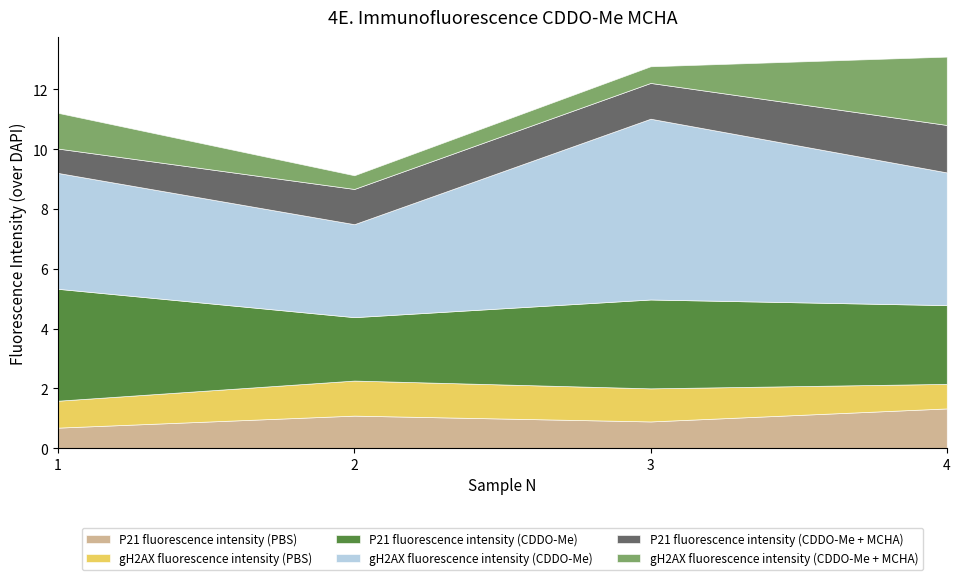

What is the average value of the P21 fluorescence intensity (CDDO-Me + MCHA) series?

1.2